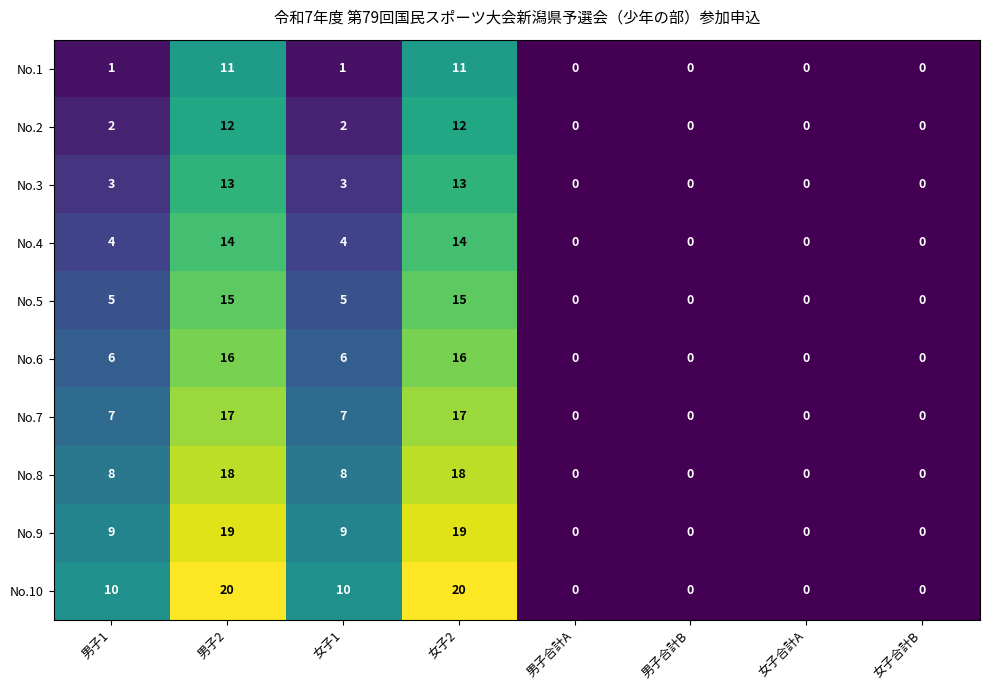

What is the difference between the highest and lowest values at 女子2?

9